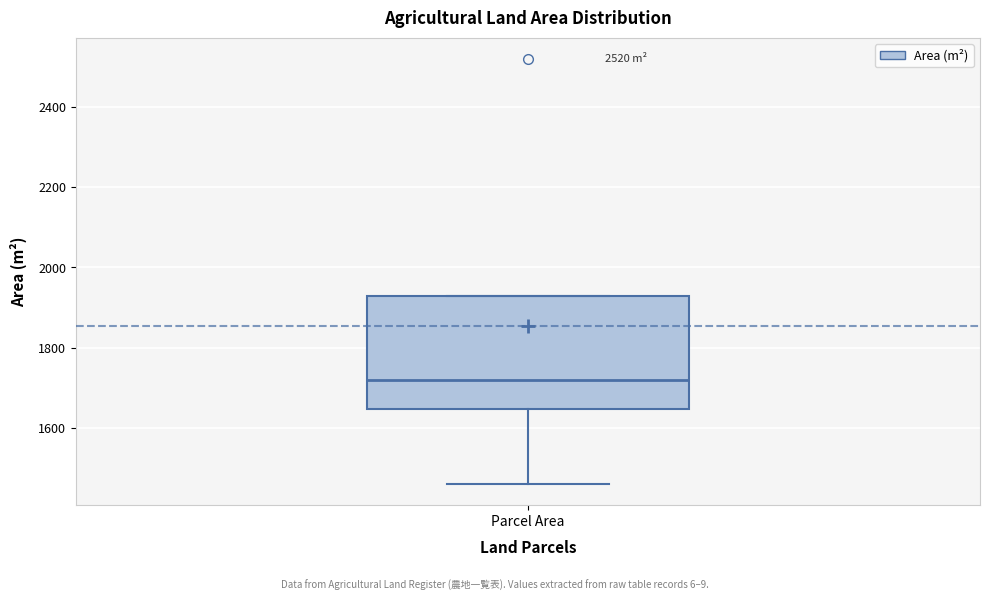

Transcribe this box plot: give where the median line is, the range the box spans, and where the two whiskers end, as read against the y-axis. The values are not printed on the chart, so give them approximately, as read against the axis.

median 1720, box 1640 to 1920, whiskers 1460 to 1920